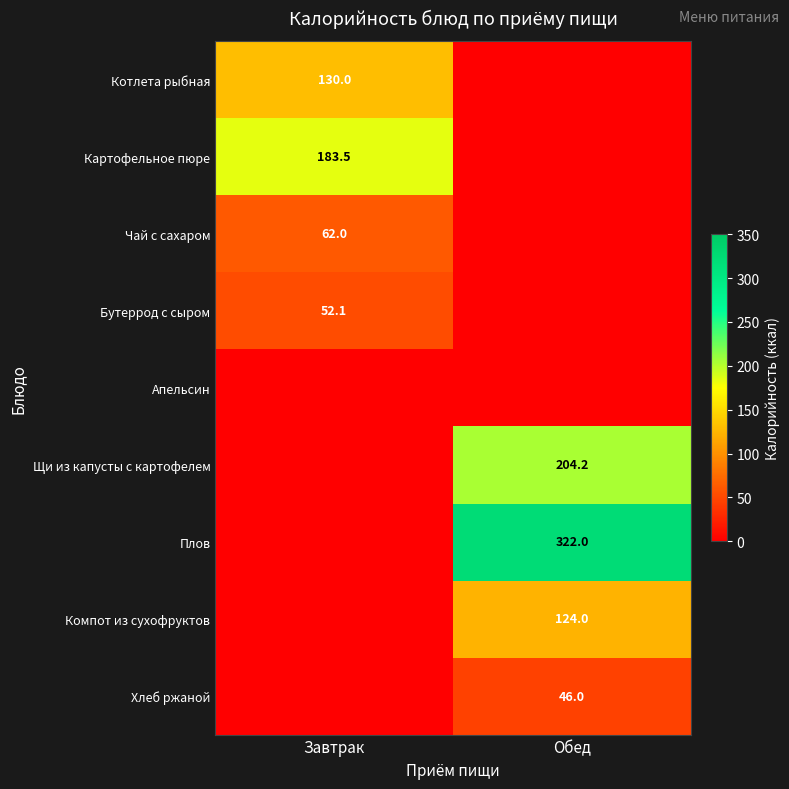

The value of Хлеб ржаной at Обед is 46.0. True or false?

True